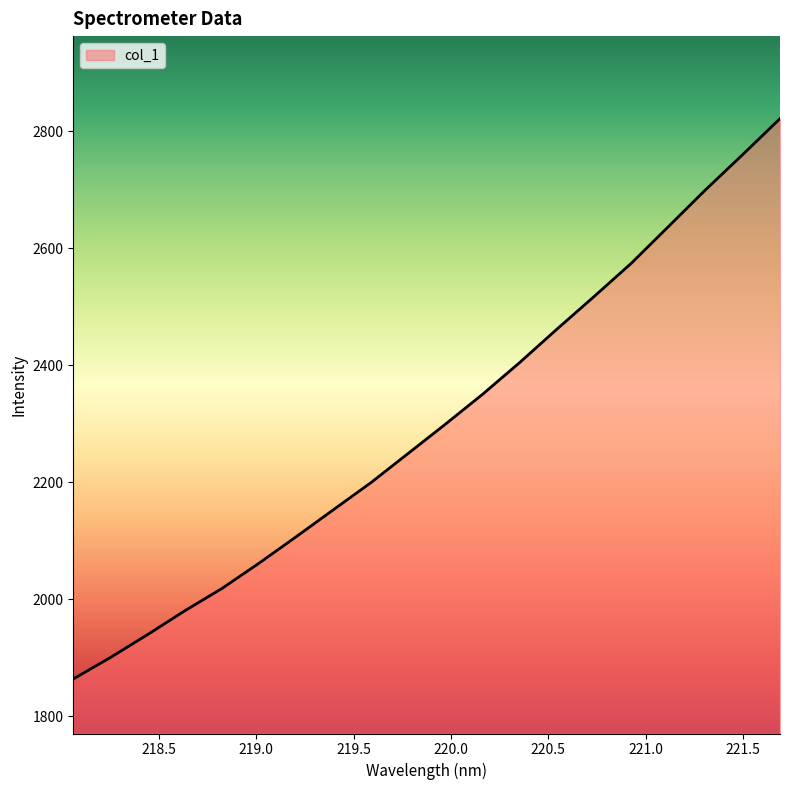

Reading left to right, extract all data points from this chart.

1863.8	1900.6	1939.8	1980.6	2018.8	2062.2	2107.5	2153.7	2199.6	2249.5	2299.5	2350.6	2405.0	2462.1	2517.8	2574.7	2637.5	2700.5	2760.7	2821.9